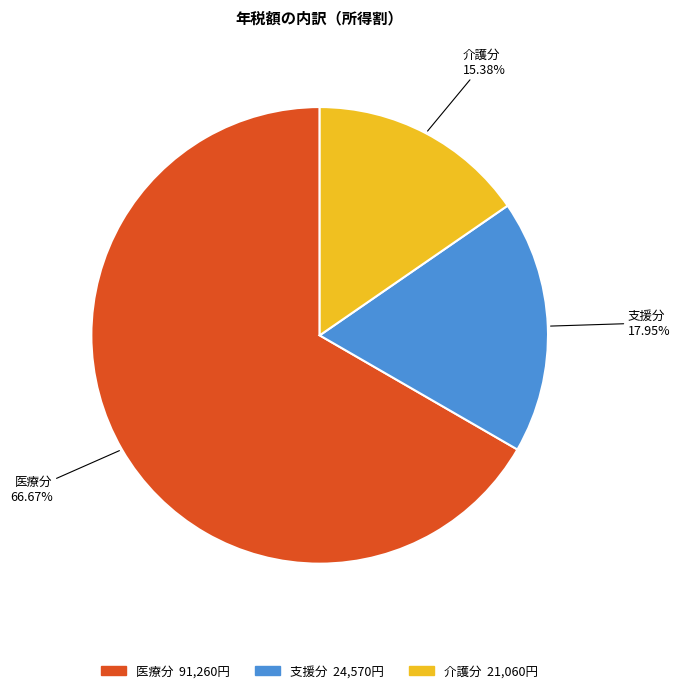

True or false: 介護分 accounts for 15% of the total.

True